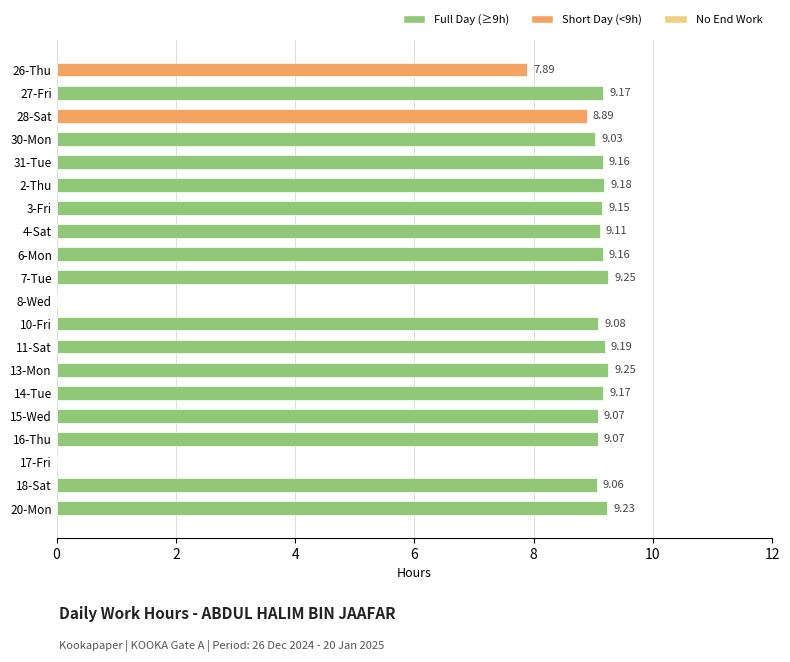

How many values are above zero?

18